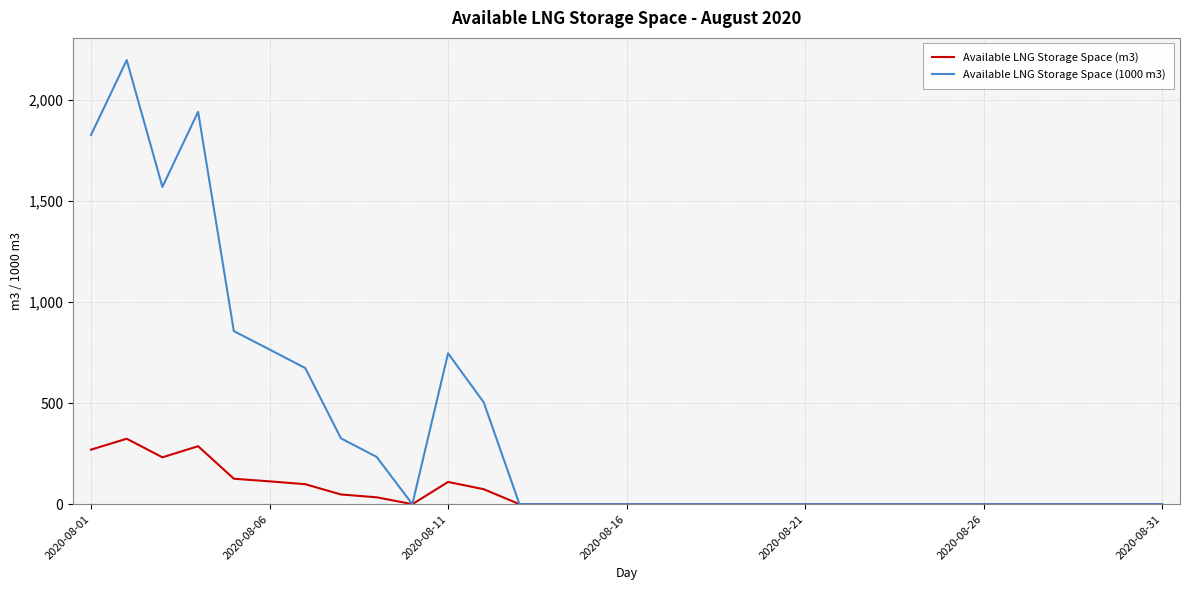

What is the maximum value shown in the chart?

2199